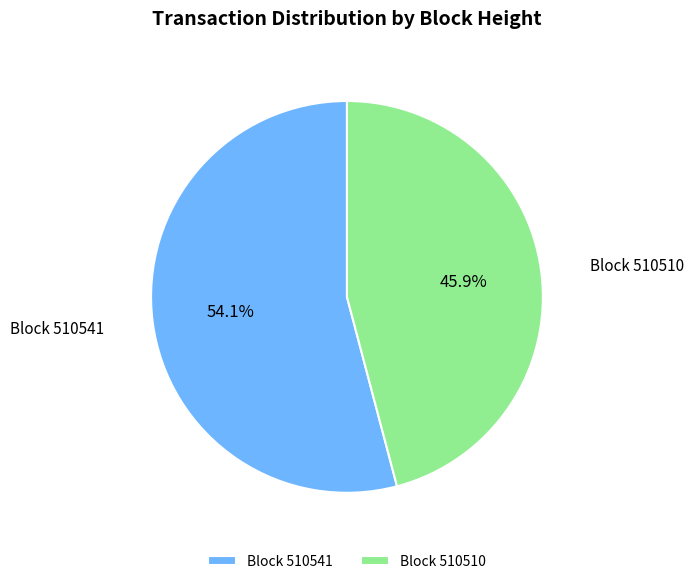

Do Block 510541 and Block 510510 together represent more than half of the pie?

Yes